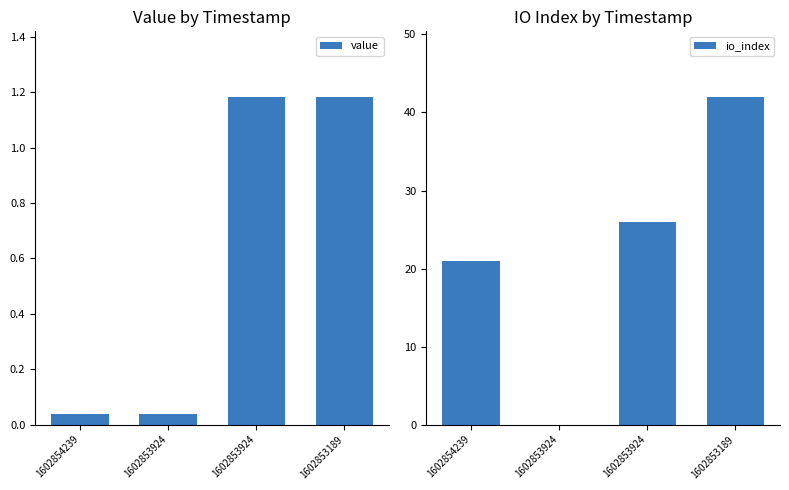

What is the maximum value for io_index?

42